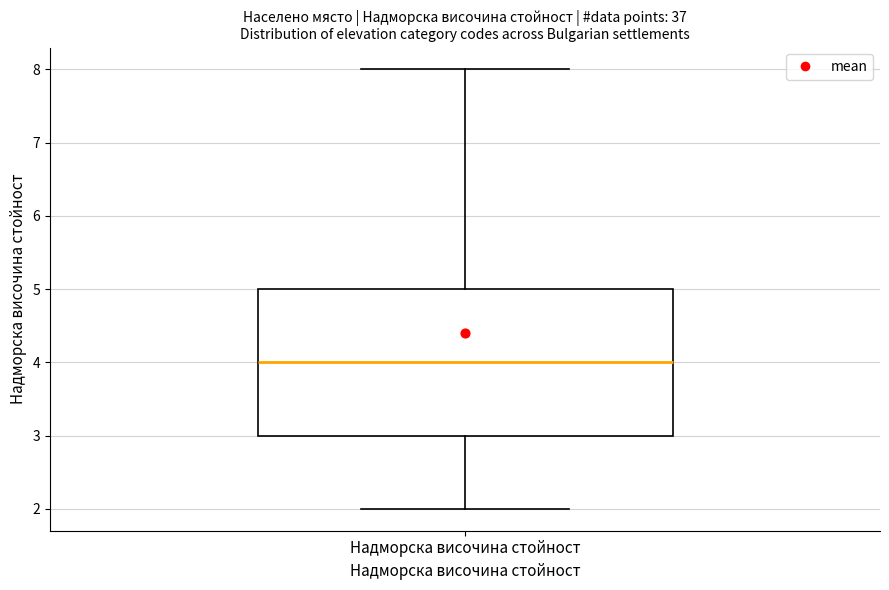

Where is the upper edge of the box for Надморска височина стойност on the y-axis? The values are not printed on the chart, so give them approximately, as read against the axis.

5